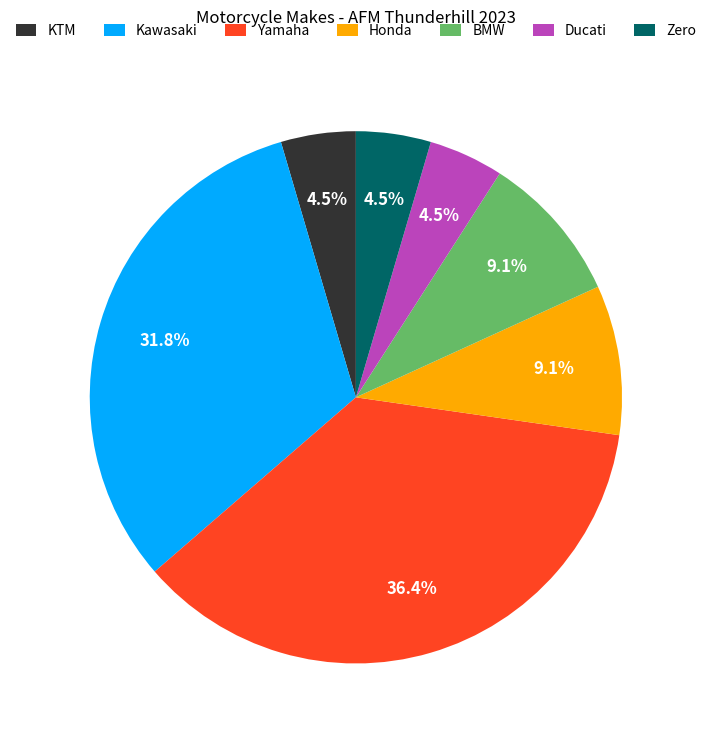

What is the total percentage of Honda and KTM?

13.6%